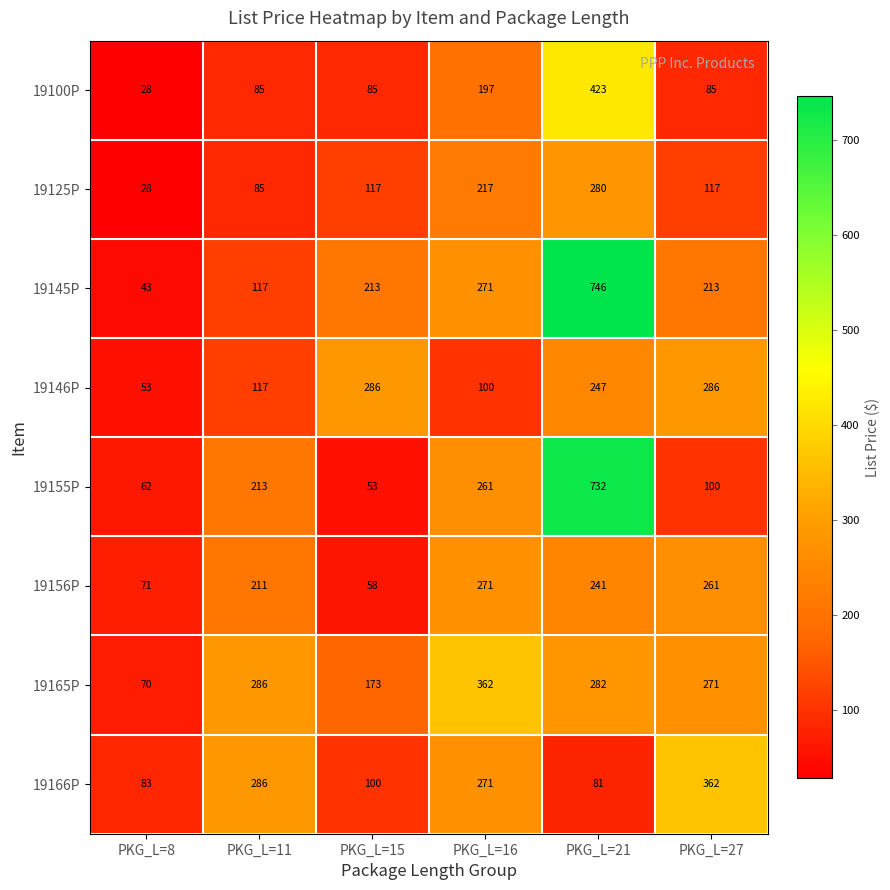

List the labels in order of 19166P value, smallest first.

PKG_L=21, PKG_L=8, PKG_L=15, PKG_L=16, PKG_L=11, PKG_L=27